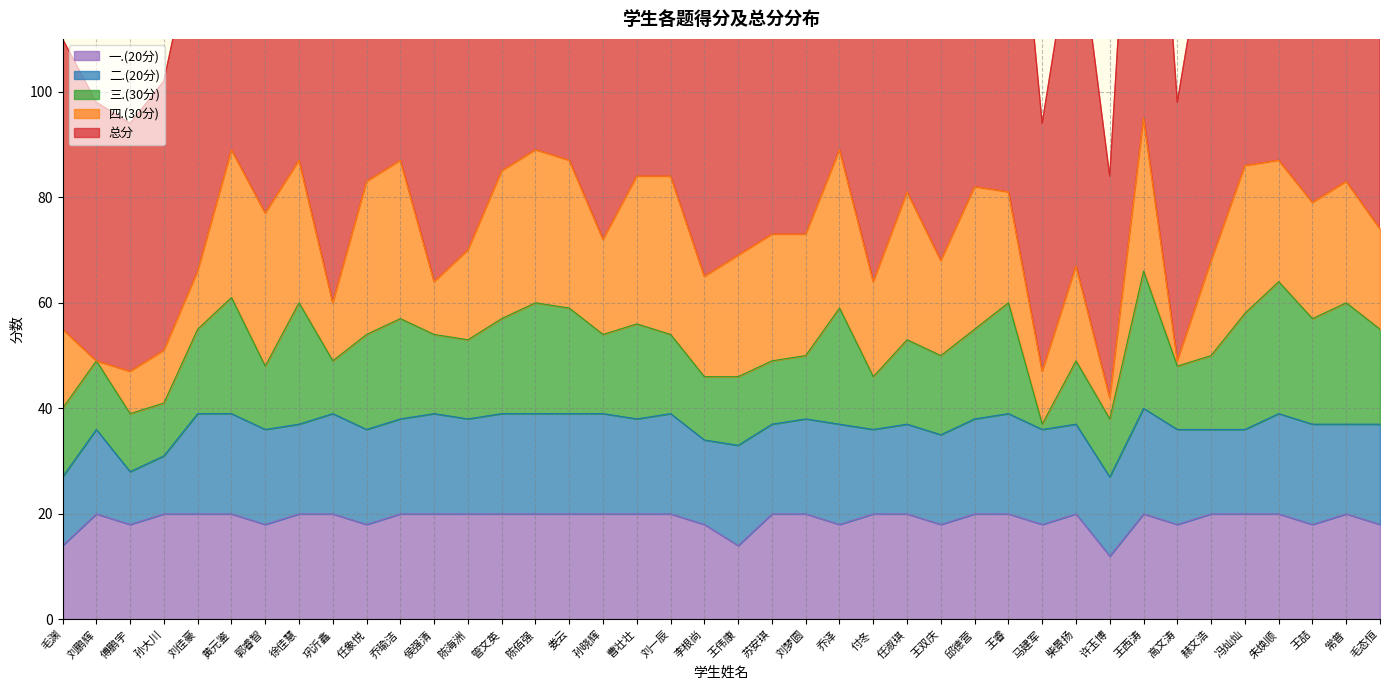

Between 王睿 and 郭睿智, which is larger?

王睿